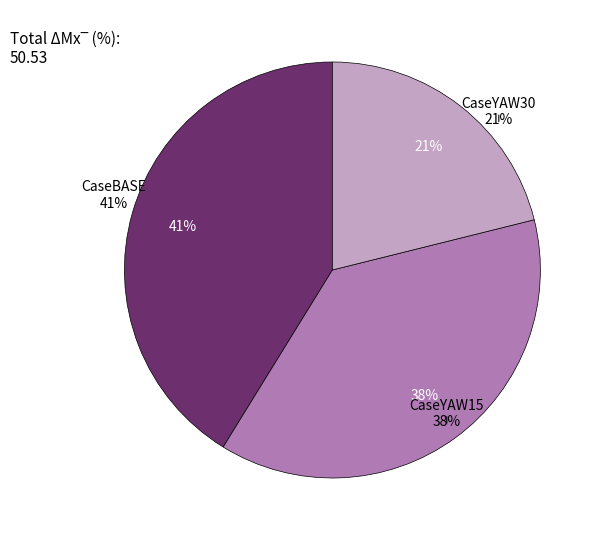

To the nearest percent, what is the difference between the largest and smallest slice percentages?

20%